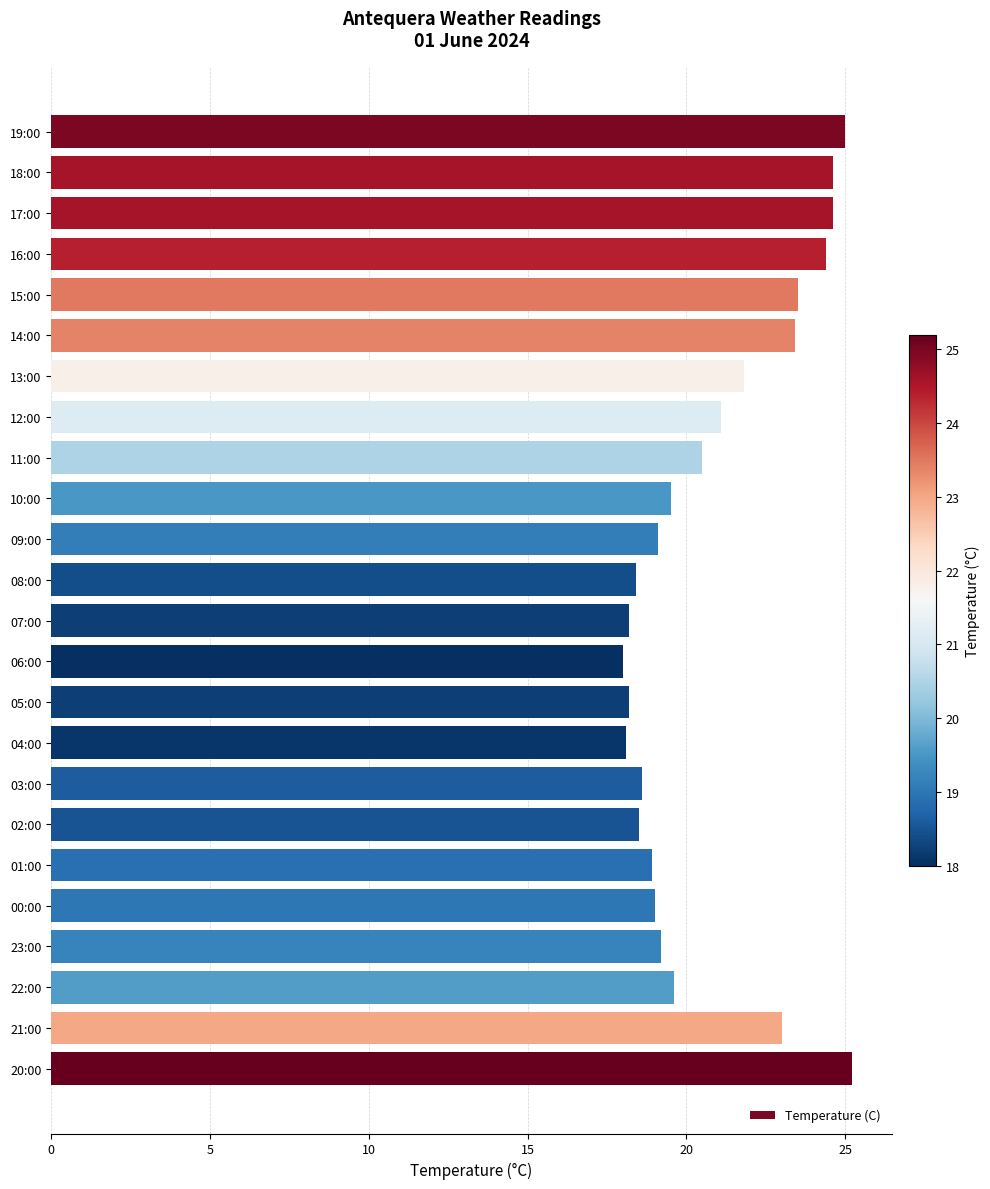

What is the difference between the maximum and minimum values?

7.2